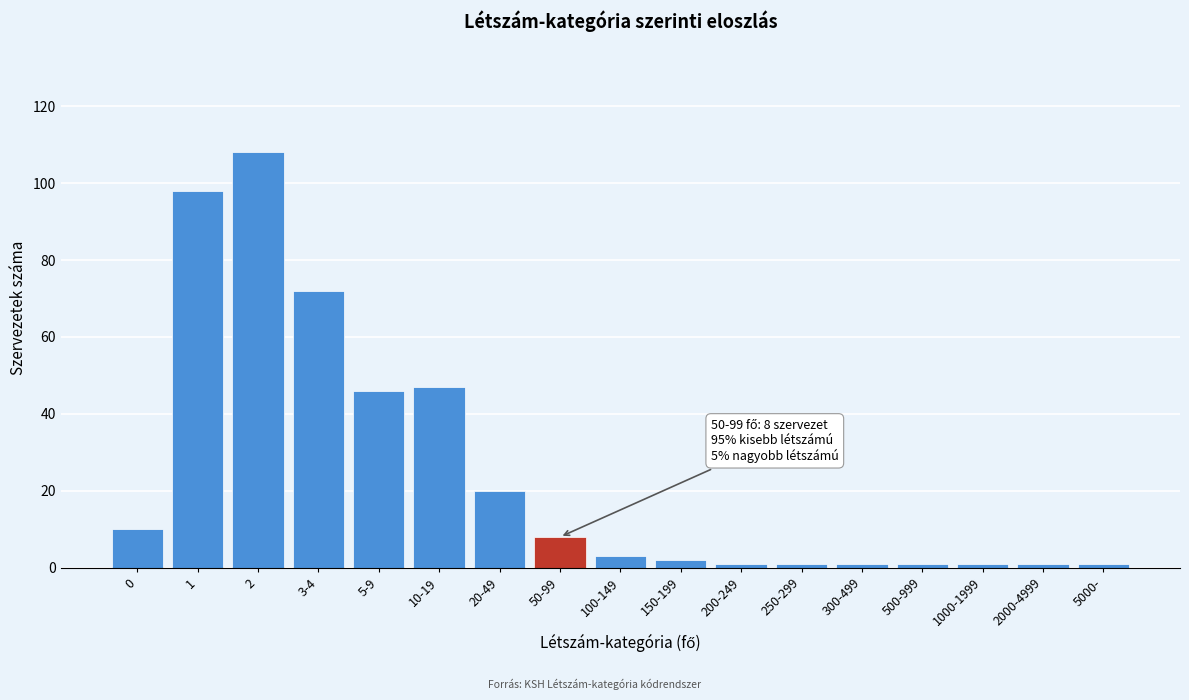

Reading left to right, extract all data points from this chart.

10	98	108	72	46	47	20	8	3	2	1	1	1	1	1	1	1